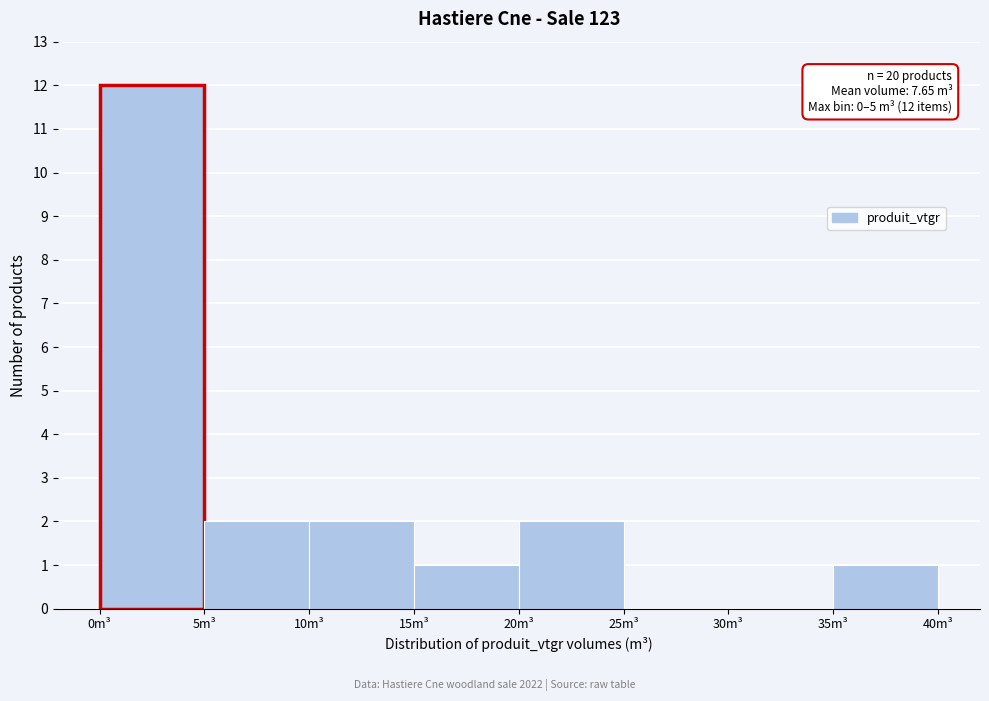

Which range on the x-axis has the tallest bar?

0 to 5